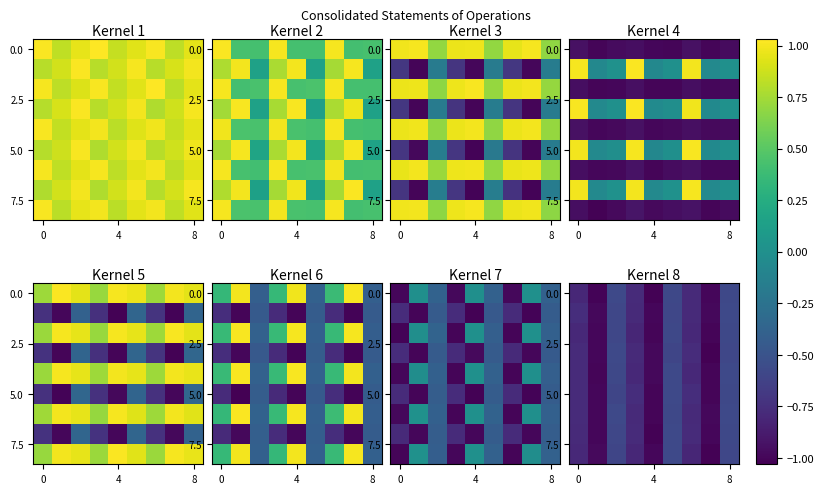

Which has a higher value, 3 or 4?

3